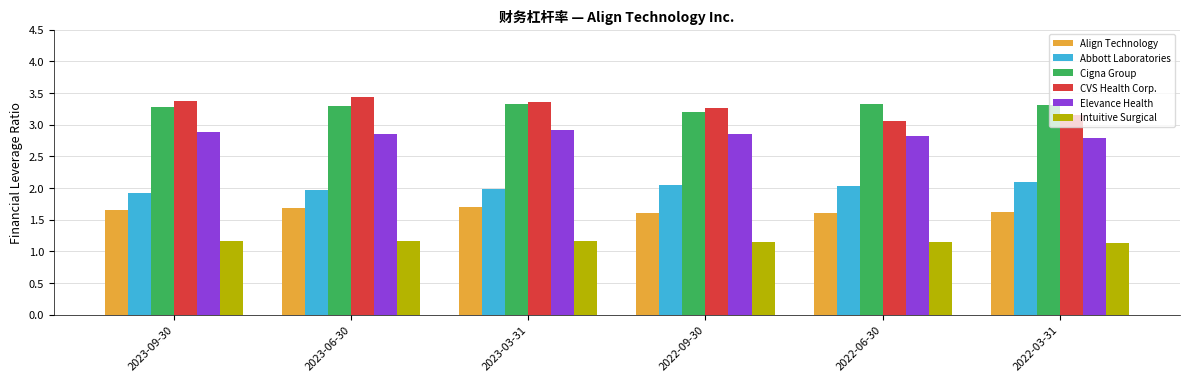

What are all the series names shown in the legend?

Align Technology, Abbott Laboratories, Cigna Group, CVS Health Corp., Elevance Health, Intuitive Surgical